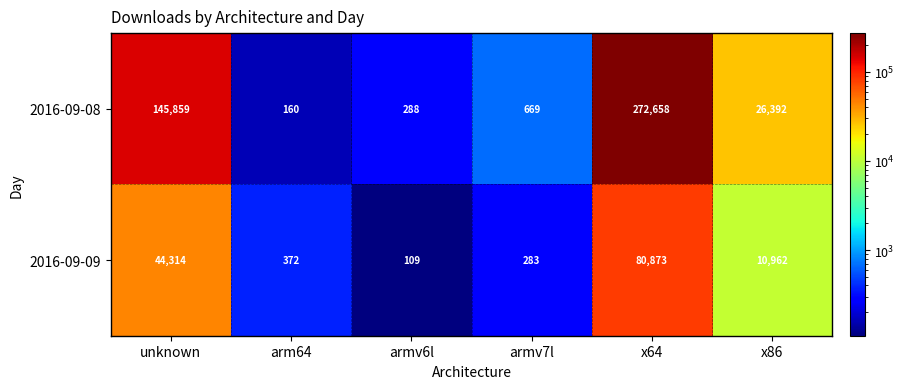

What is the total value across all series at x64?

353531